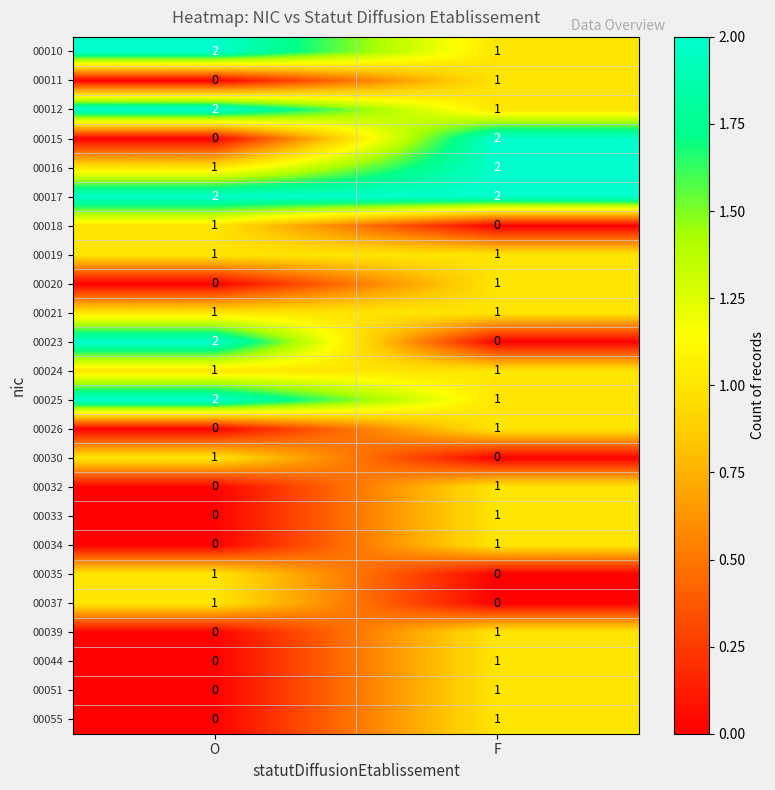

Which category has the lowest value in the 00034 series?

O